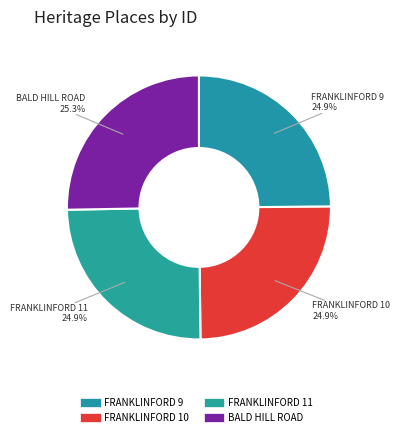

Count the number of slices in the pie.

4